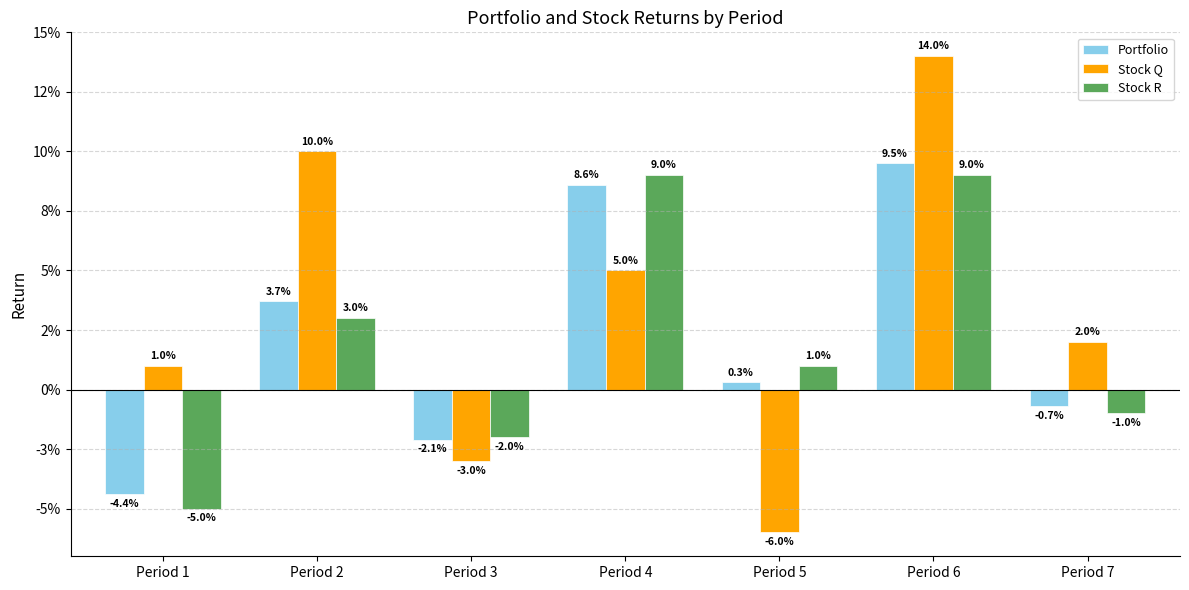

List the series in order of their peak value, highest first.

Stock Q, Portfolio, Stock R